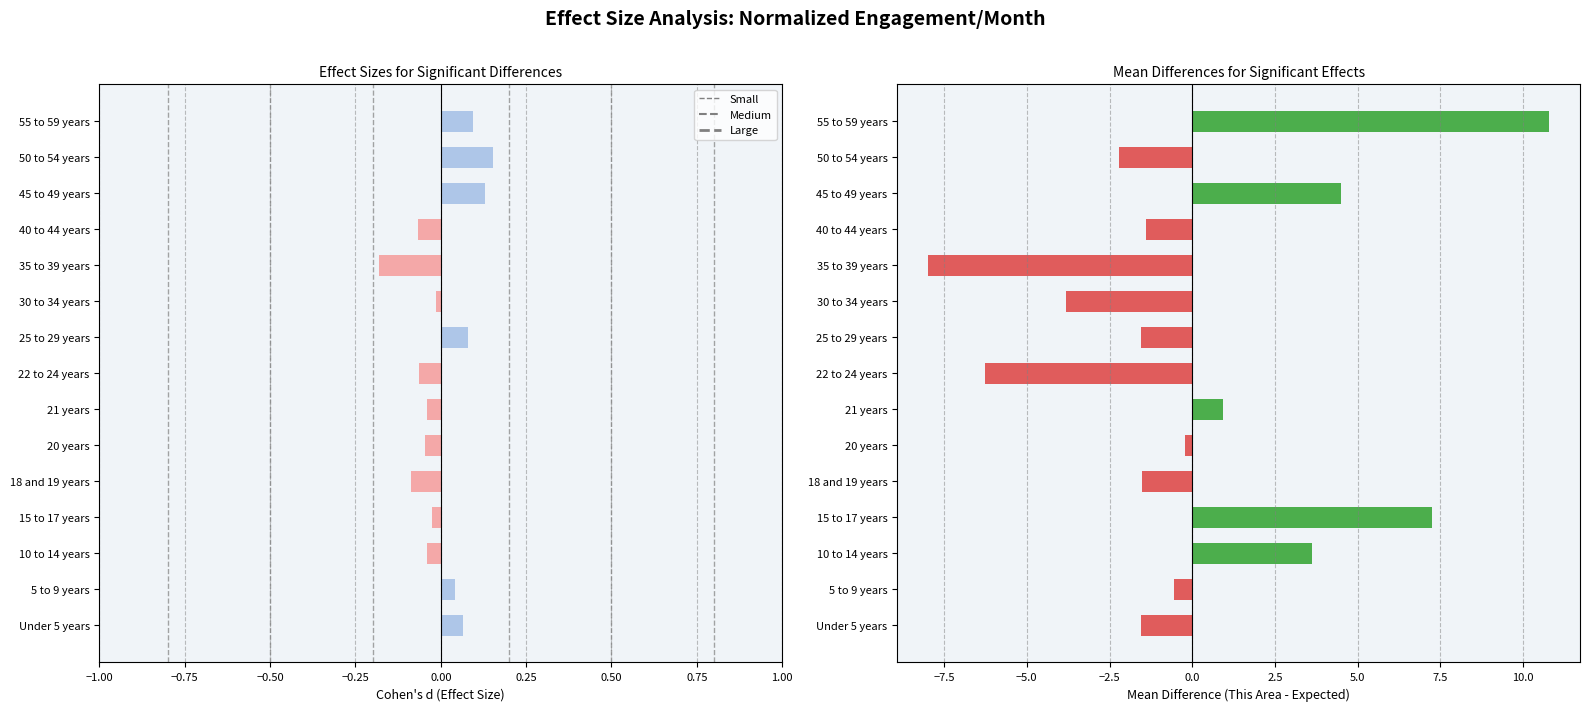

Reading left to right, what are all the values shown in this chart?

Effect Size: 0.1	0.0	-0.0	-0.0	-0.1	-0.0	-0.0	-0.1	0.1	-0.0	-0.2	-0.1	0.1	0.2	0.1
Mean Difference: -1.6	-0.6	3.6	7.2	-1.5	-0.2	0.9	-6.3	-1.5	-3.8	-8.0	-1.4	4.5	-2.2	10.8